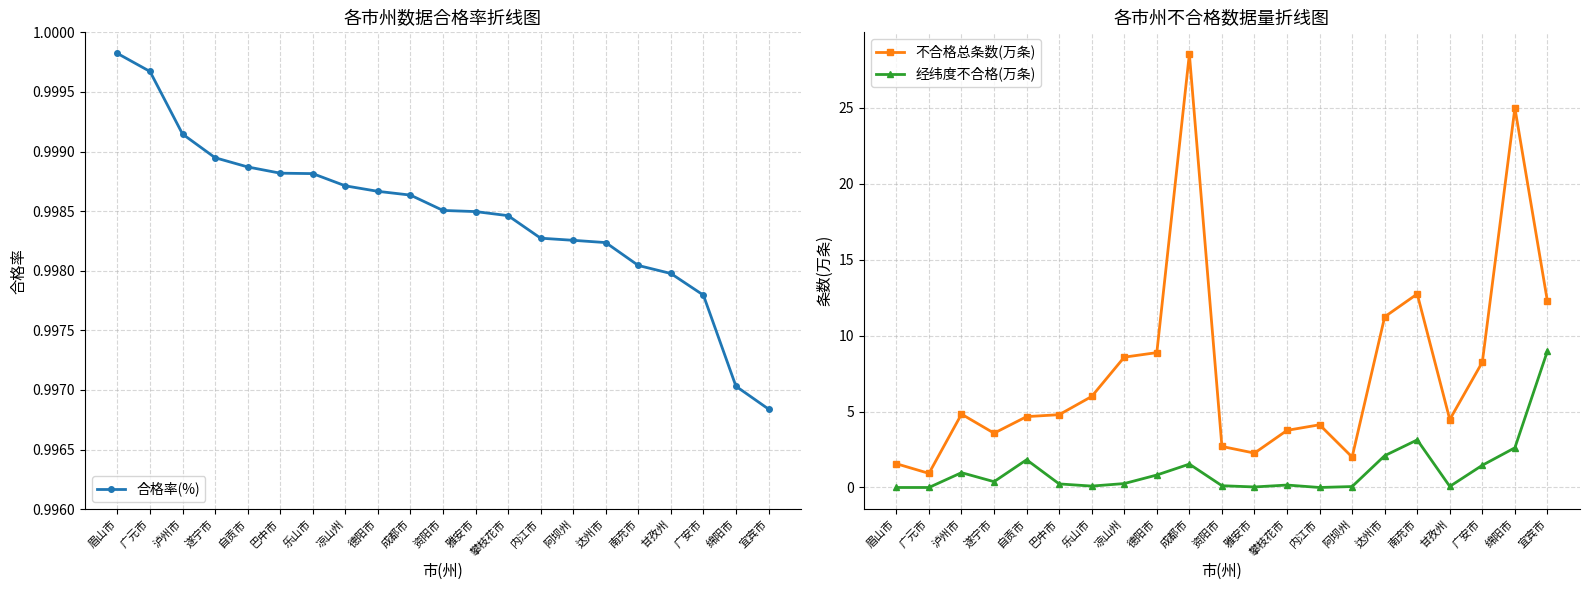

How many intersections are there between 合格率(%) and 不合格总条数(万条)?

2